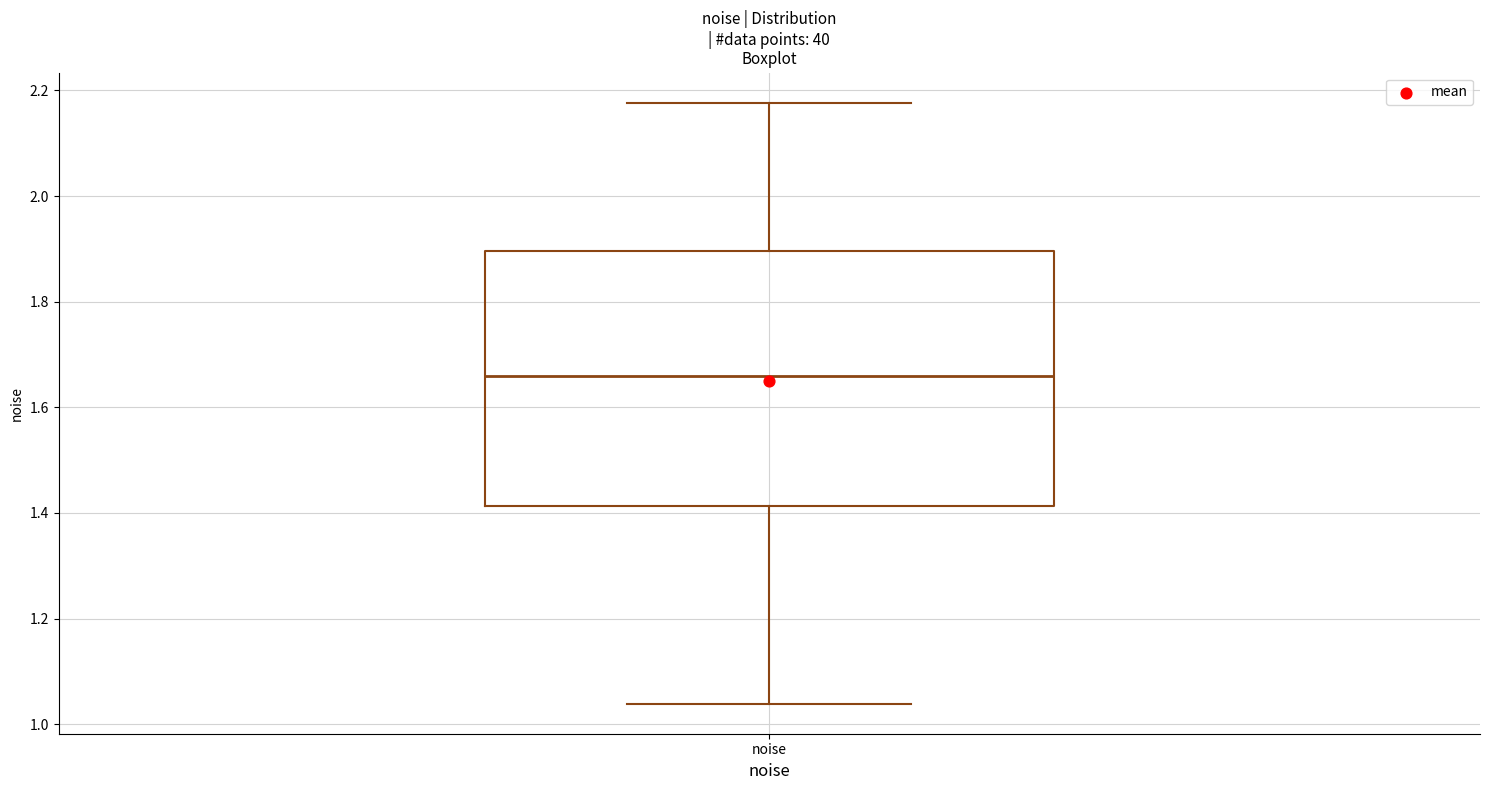

Read this box plot against the y-axis: the position of the median line, the range covered by the box, and the ends of both whiskers. The values are not printed on the chart, so give them approximately, as read against the axis.

median 1.66, box 1.42 to 1.90, whiskers 1.04 to 2.18